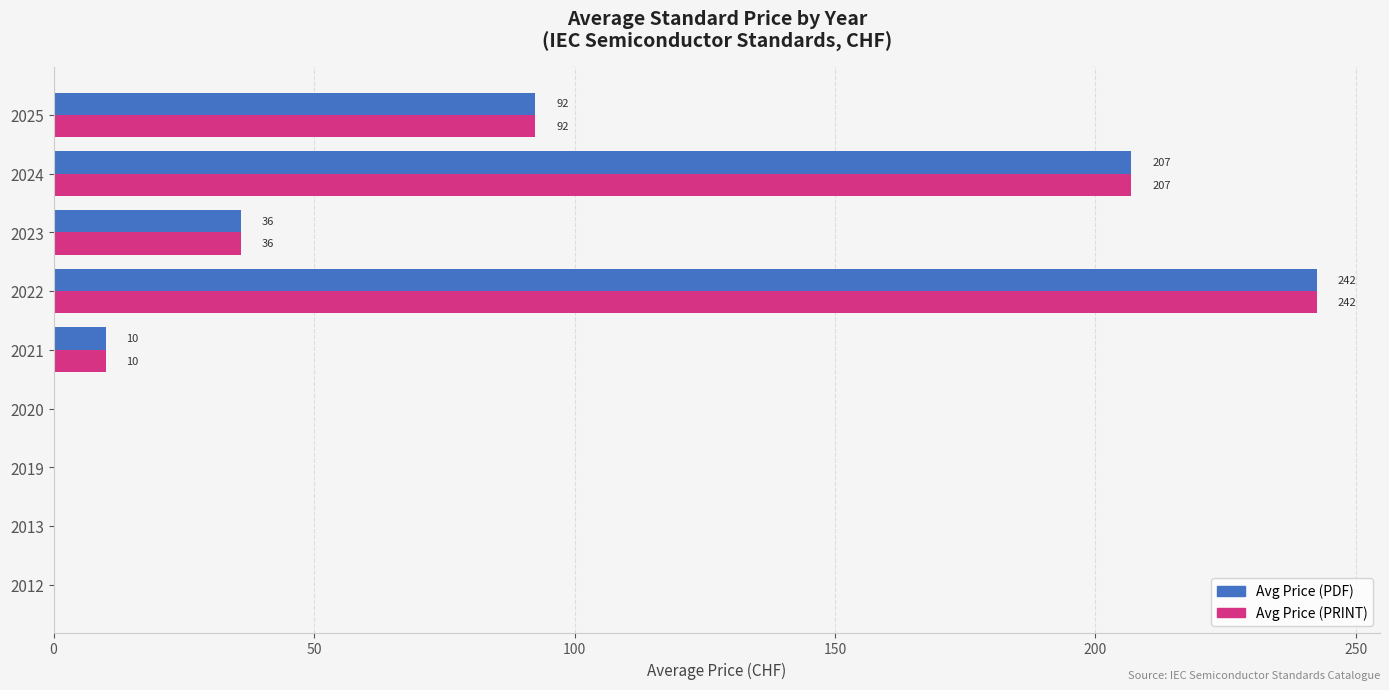

Read the Avg Price (PDF) value at 2024.

206.9